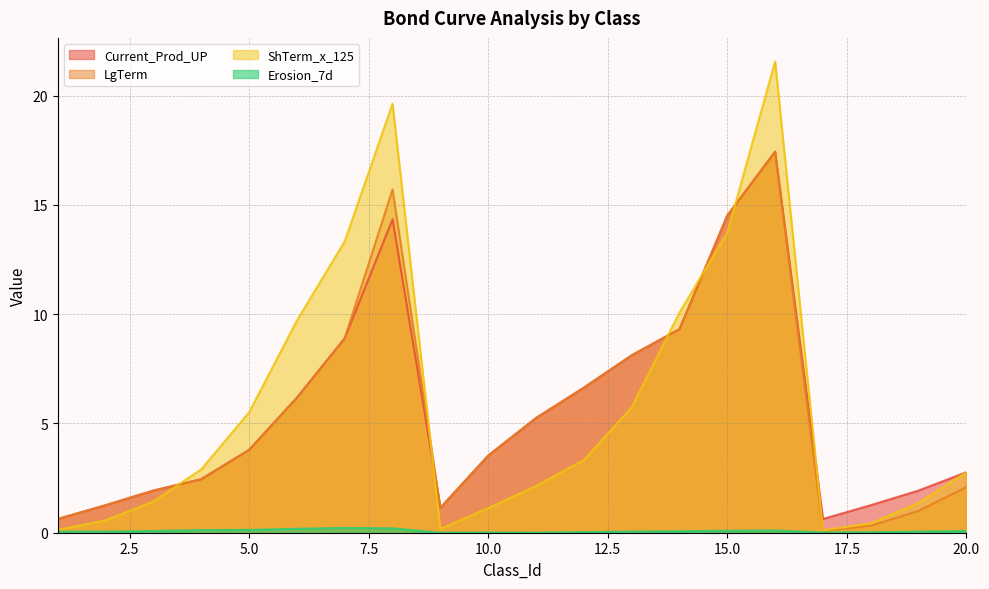

Is the value of Erosion_7d at 1 greater than the value of ShTerm_x_125 at 13?

No